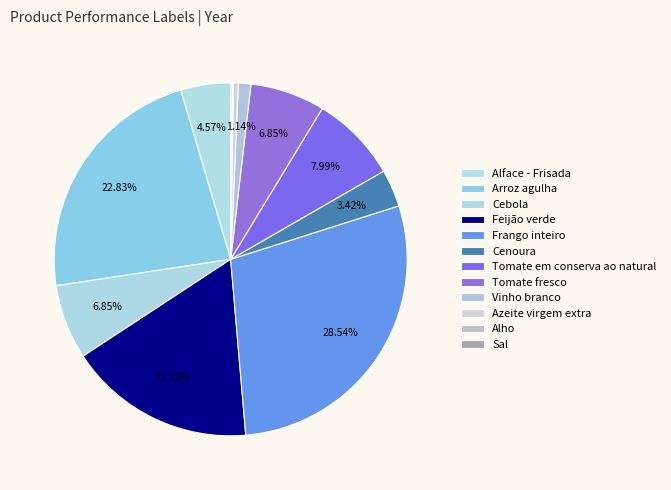

Combined, do Azeite virgem extra and Tomate fresco account for over 50%?

No